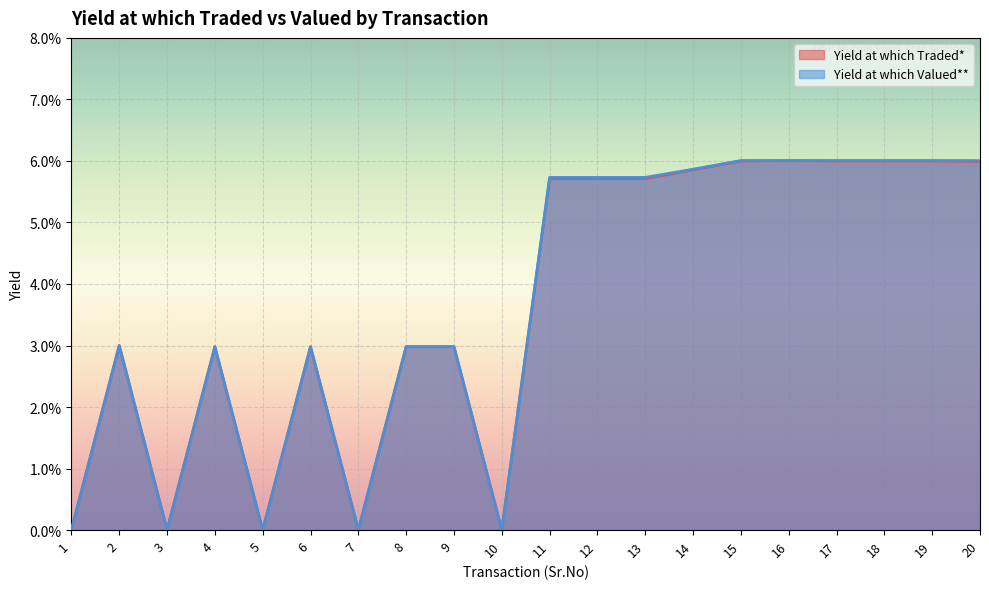

True or false: Yield at which Valued** has a value of 0.0 at 19.

False